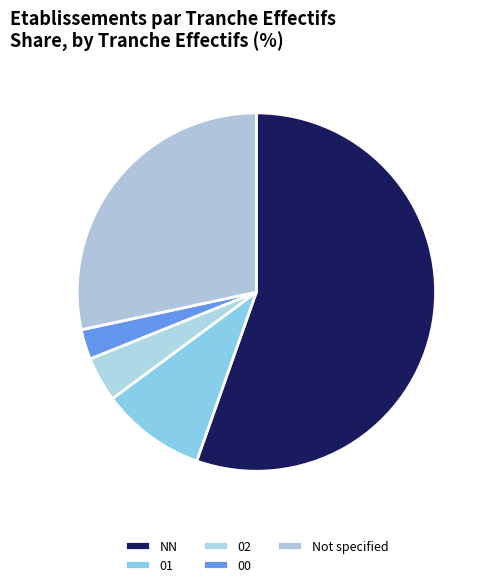

Count the number of slices in the pie.

5